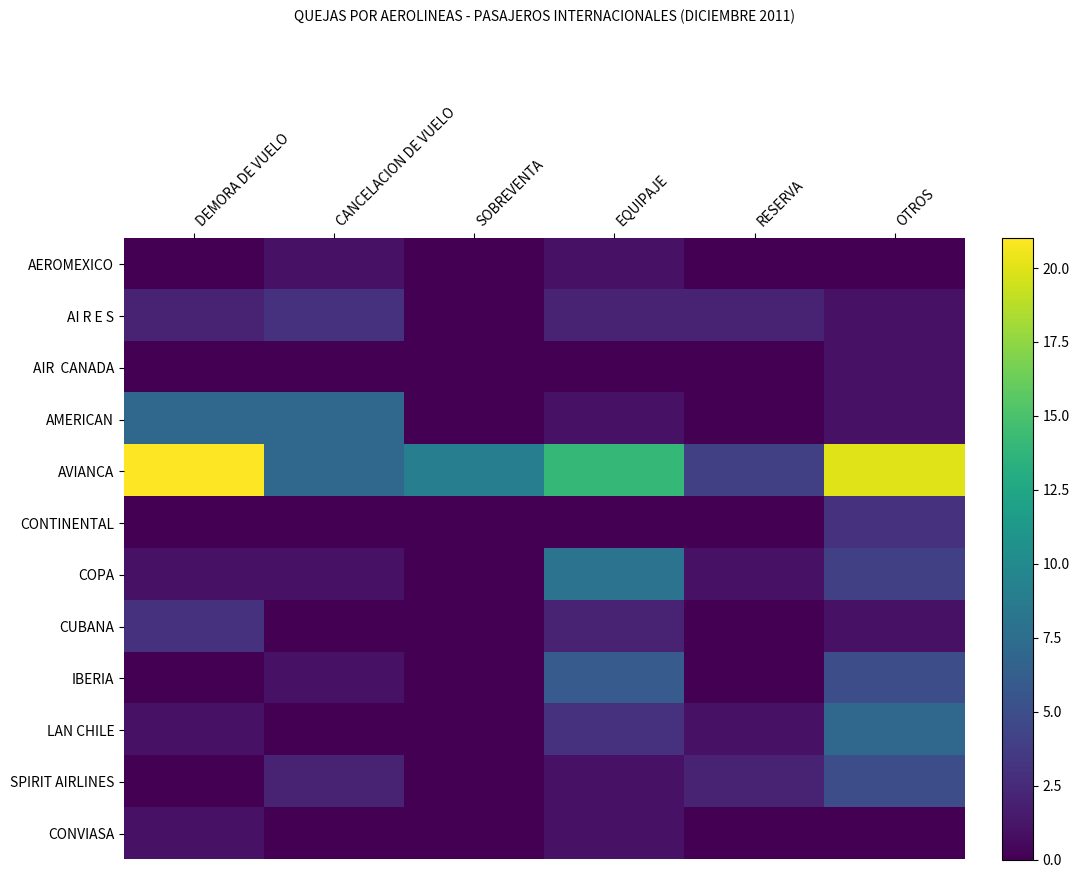

How many series are shown in this chart?

12